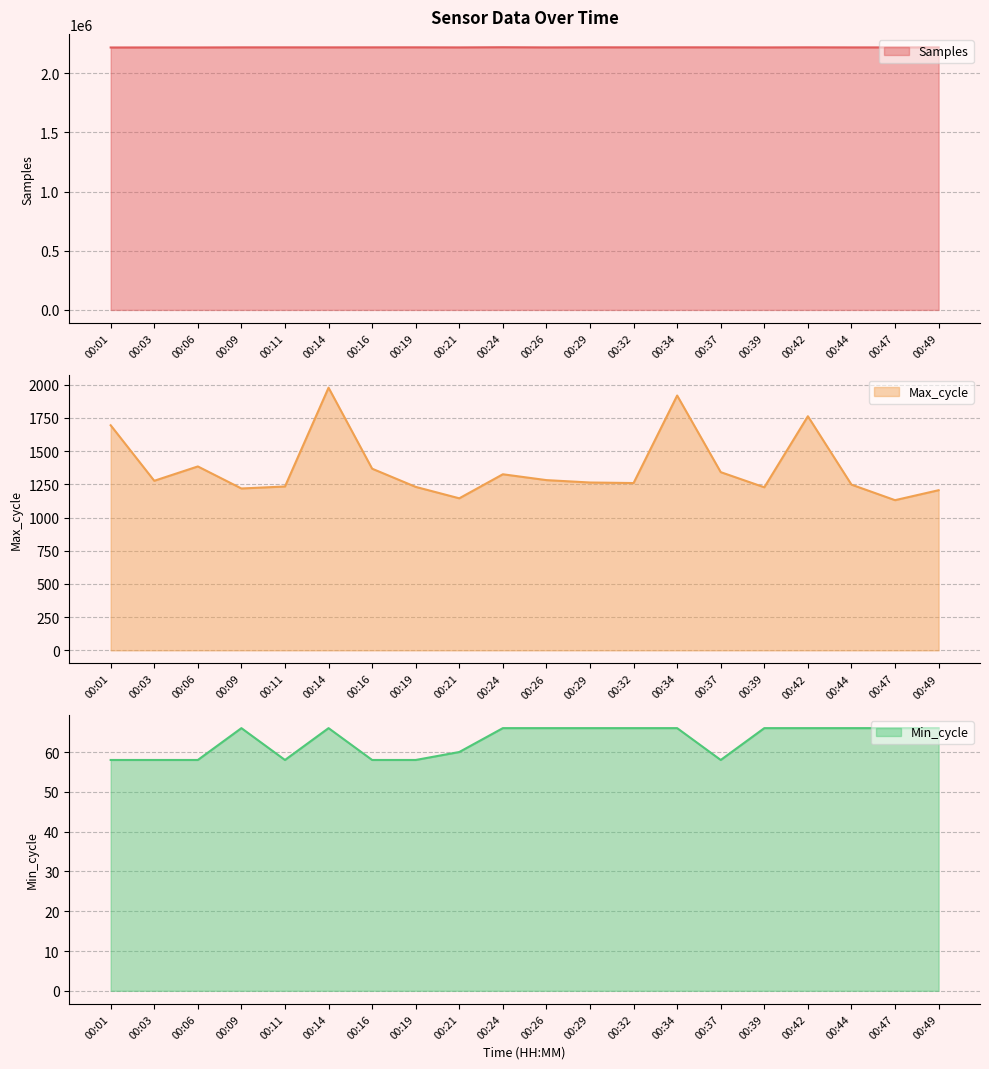

What are all the series names shown in the legend?

Samples, Max_cycle, Min_cycle